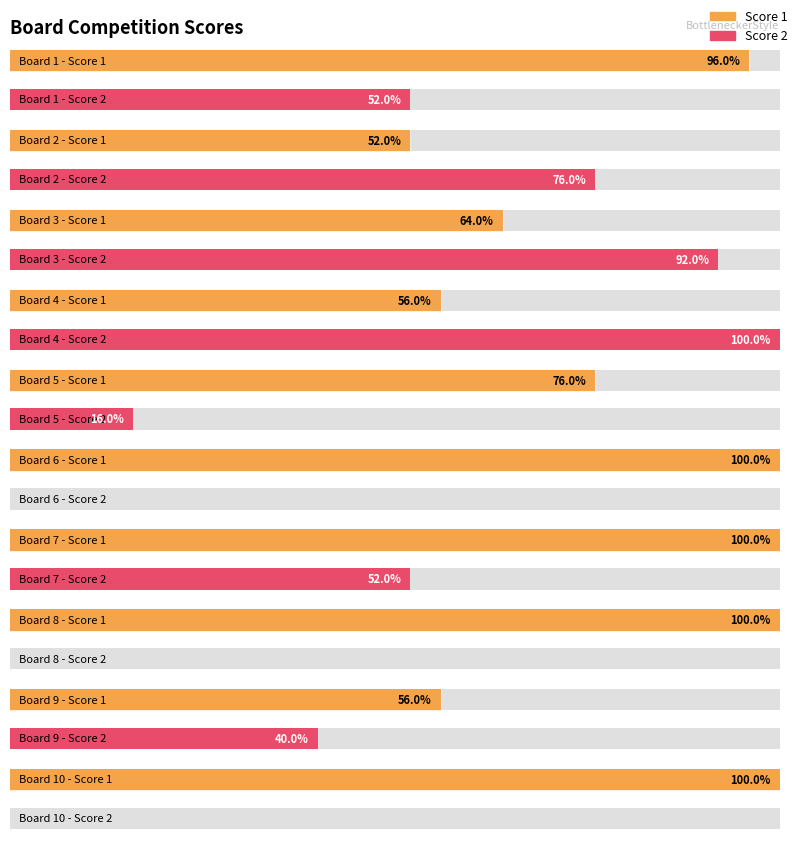

Does the chart contain any negative values?

No